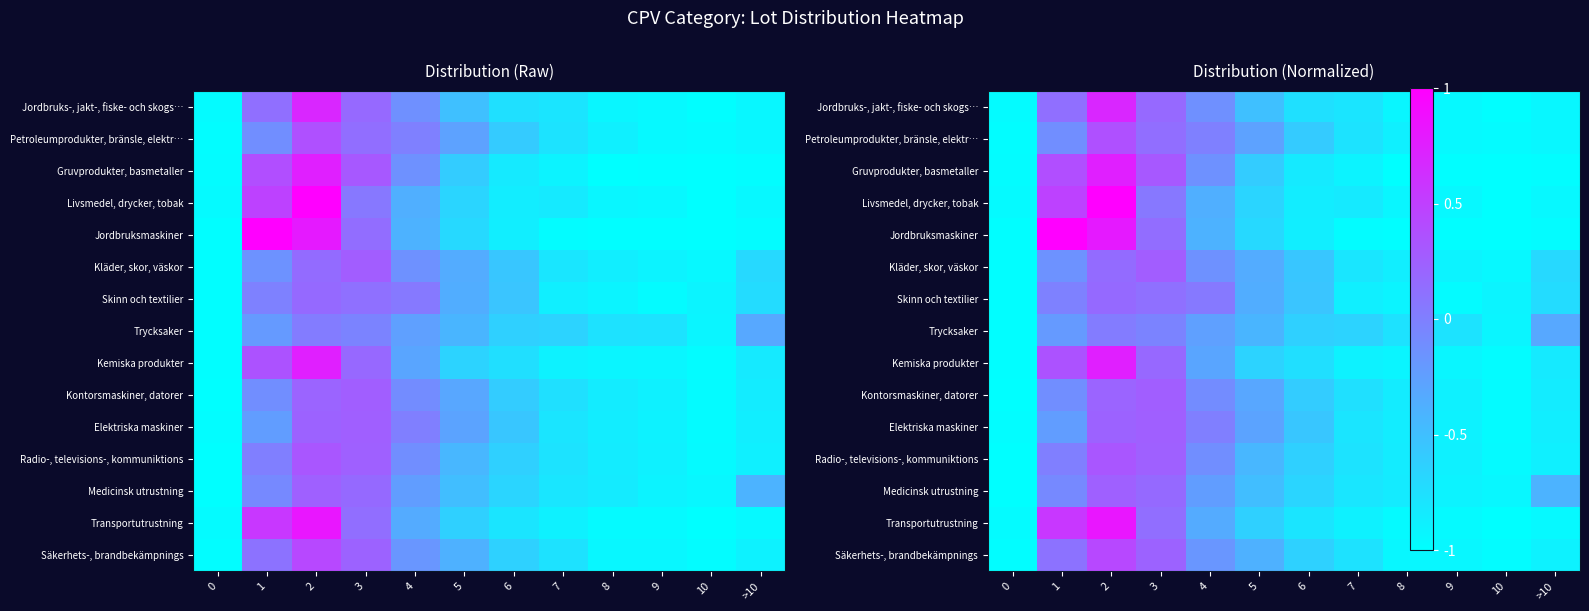

At which category is the sum across all series the highest?

2